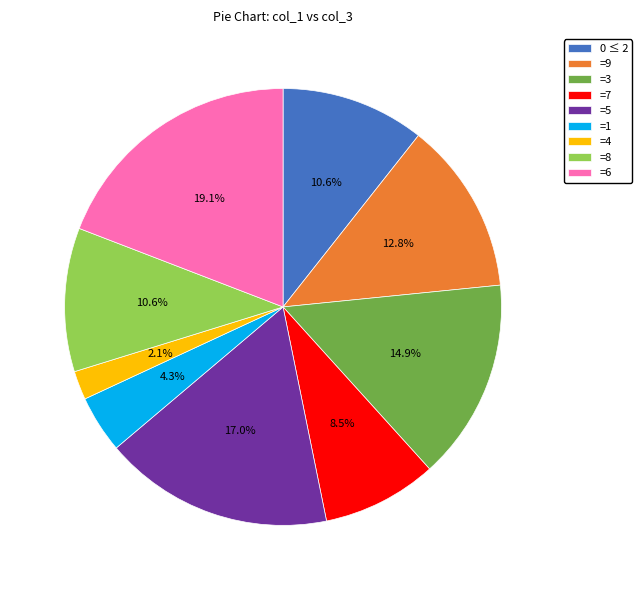

Which slice is the smallest?

=4